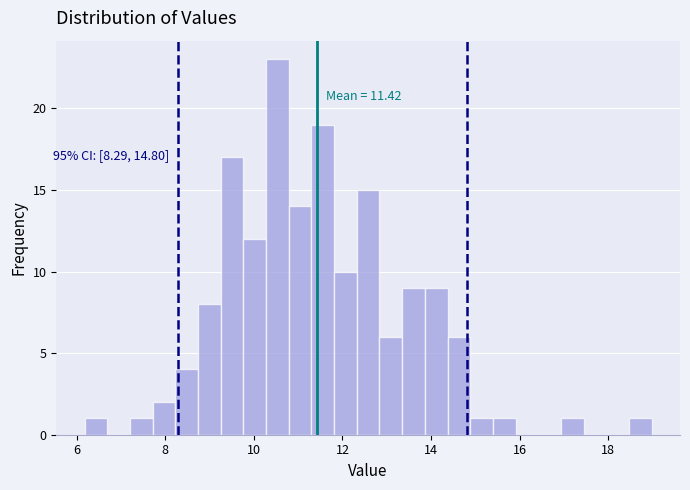

Around what value on the x-axis is the tallest bar? Give the approximate position of its centre, as read against the axis.

10.6